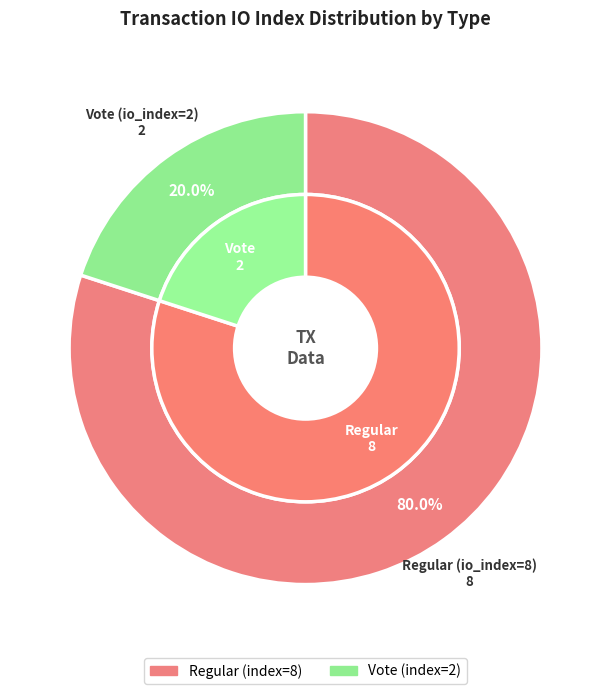

True or false: Regular (io_index=8) accounts for 80% of the total.

True